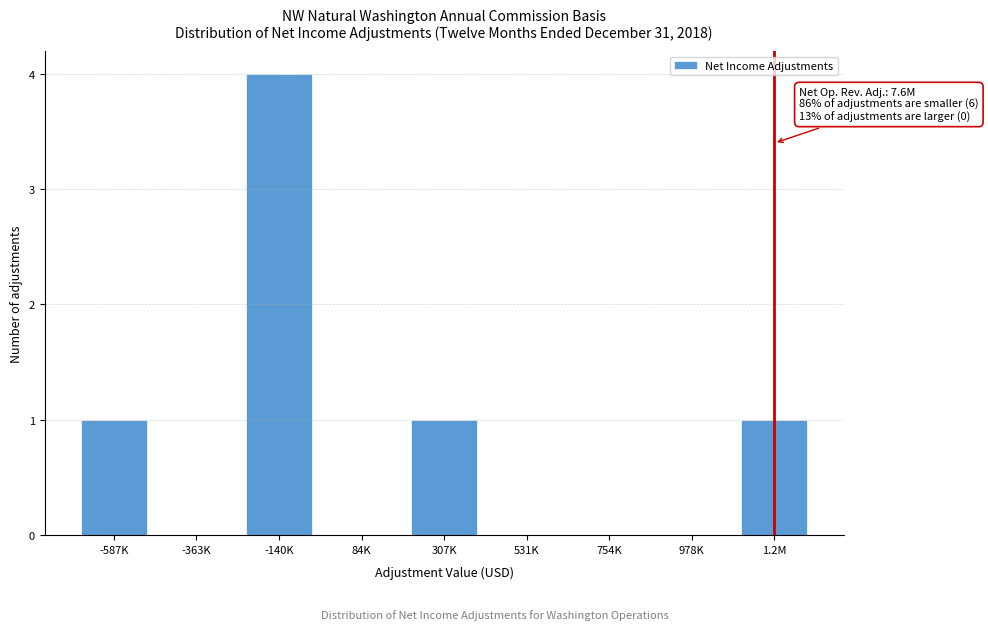

Reading left to right, extract all data points from this chart.

-587K=1	-363K=0	-140K=4	84K=0	307K=1	531K=0	754K=0	978K=0	1.2M=1